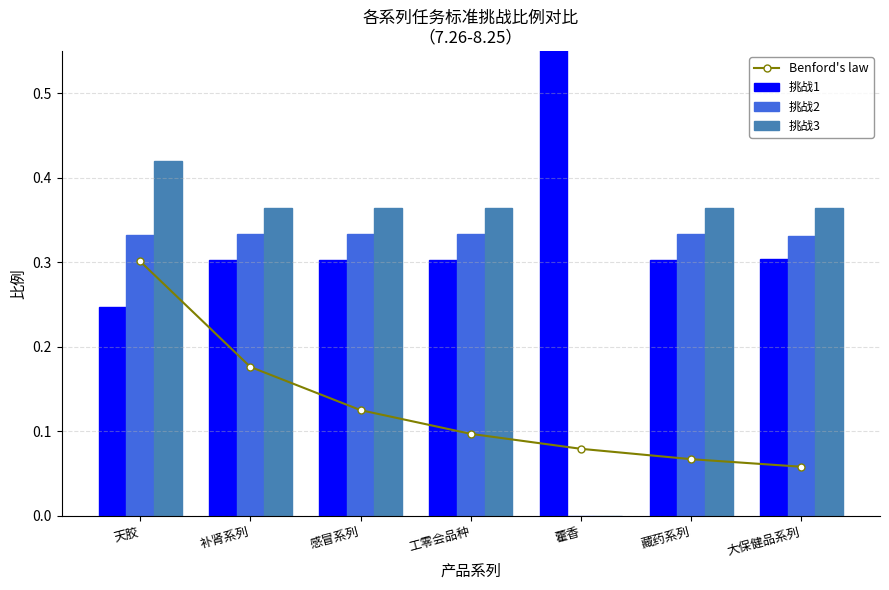

Where is 挑战3 nearest to the value 0?

藿香